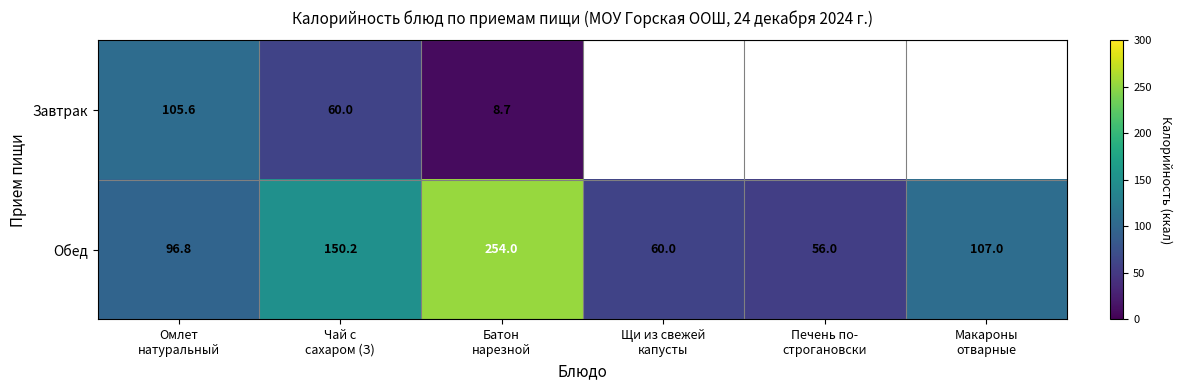

The value of Завтрак at Омлет натуральный is 105.6. True or false?

True